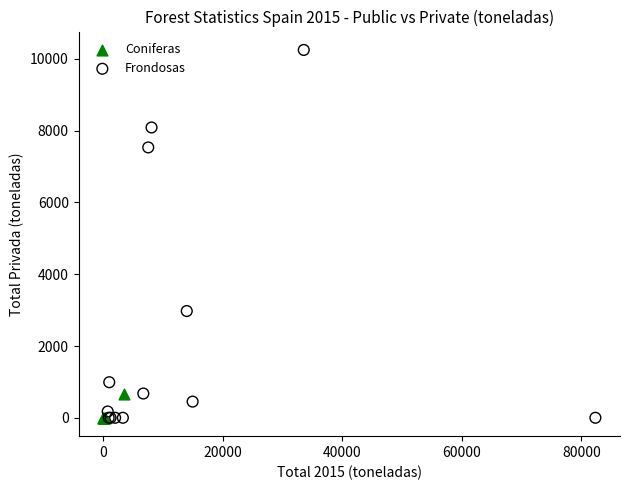

Which series has the widest spread of Y values?

Frondosas